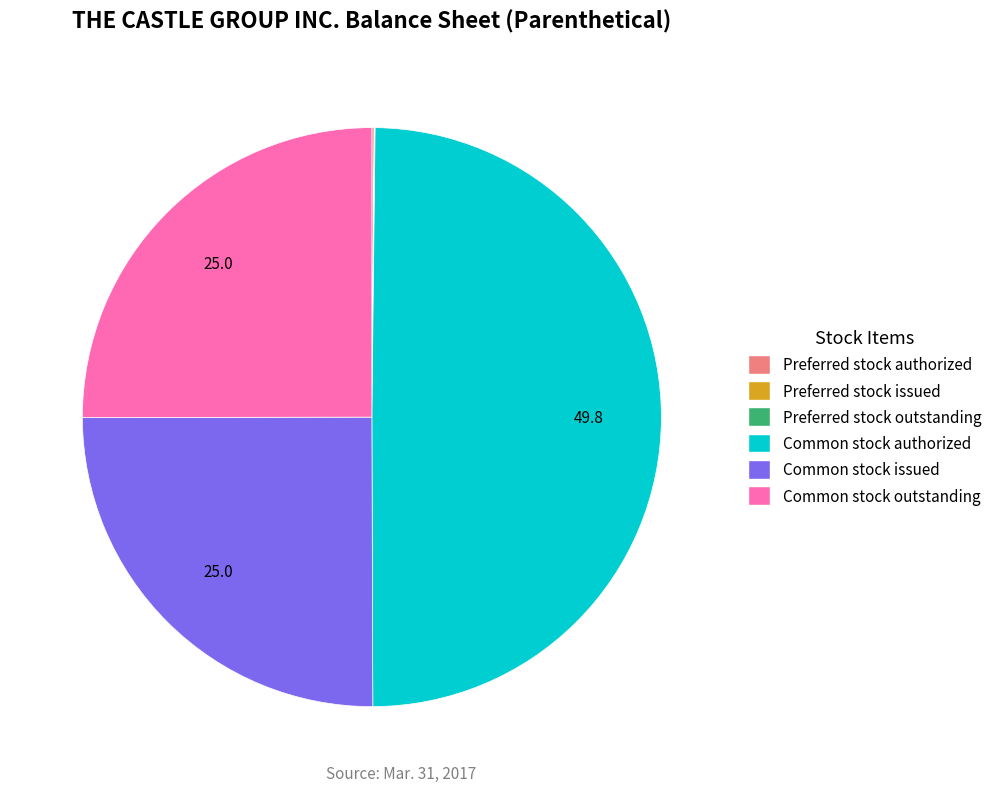

Which category has the biggest portion of the pie?

Common stock authorized